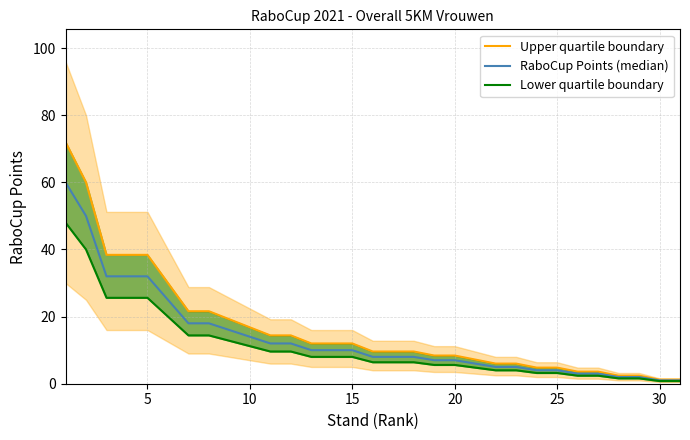

True or false: Lower quartile boundary has more than 0 points higher than both neighbors.

False